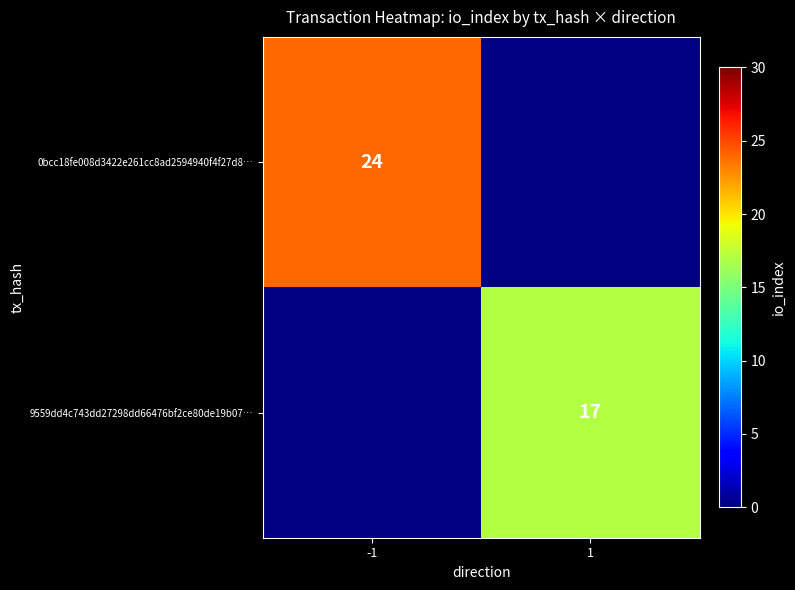

What is the greatest value displayed?

24.0